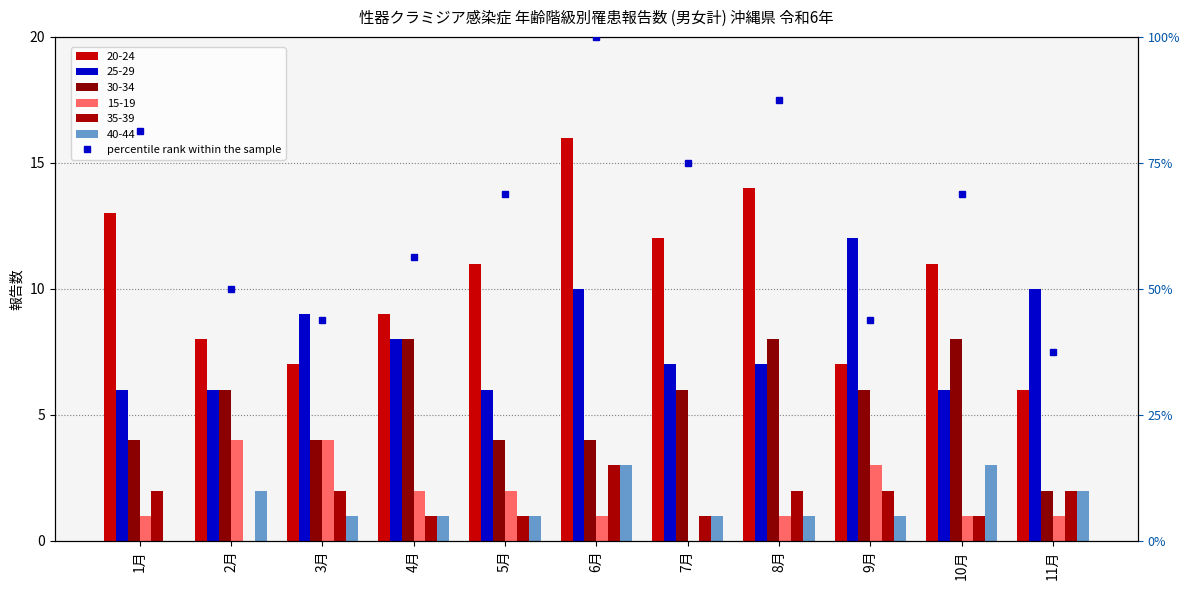

What is the label of the 10th bar from the left?

10月